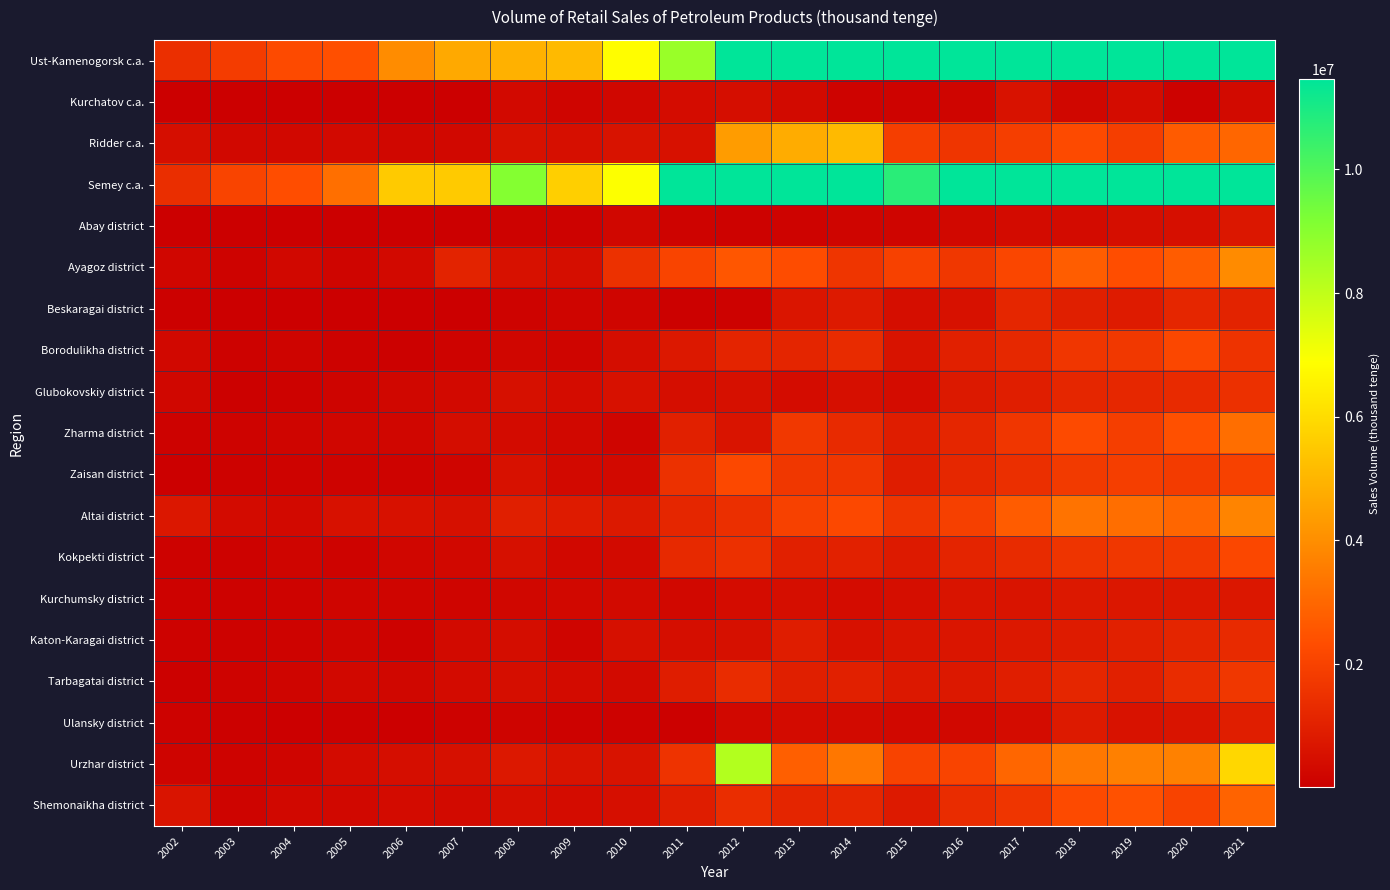

What is the spread (max minus min) of values at 2015?

11696401.0